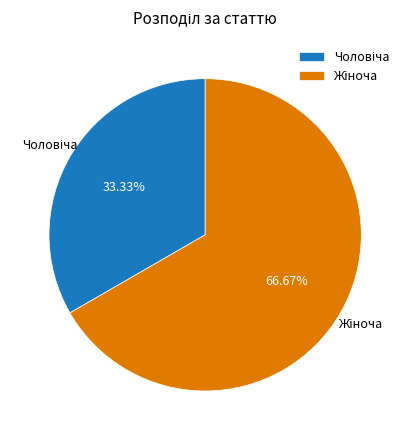

Does any single category account for the majority?

Yes